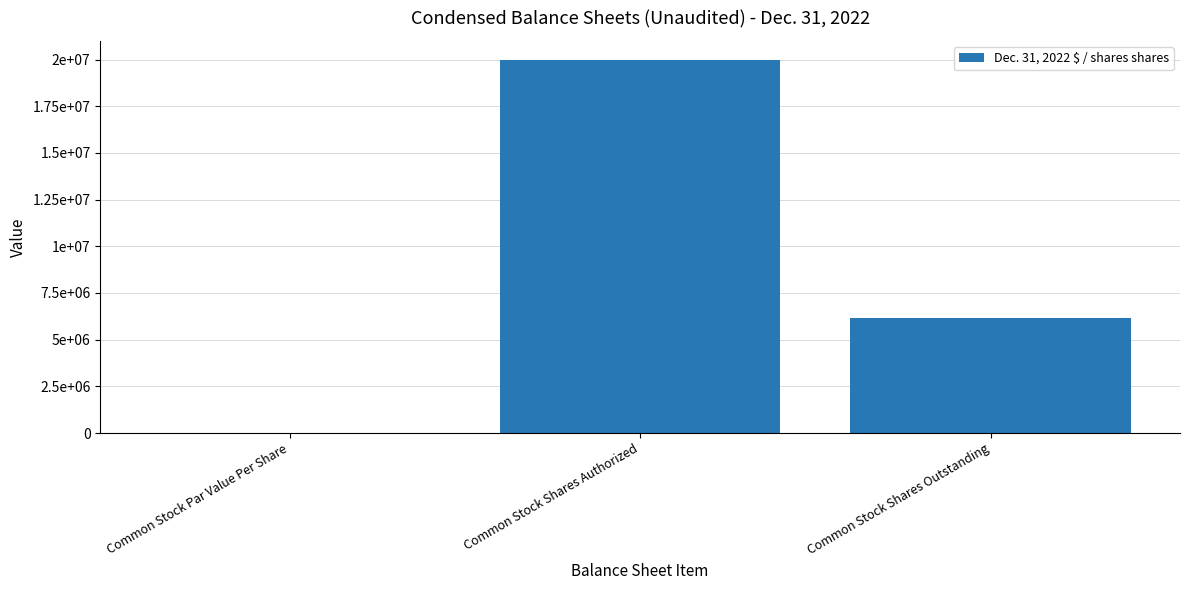

What is the change in value from Common Stock Par Value Per Share to Common Stock Shares Outstanding?

+6150000.0